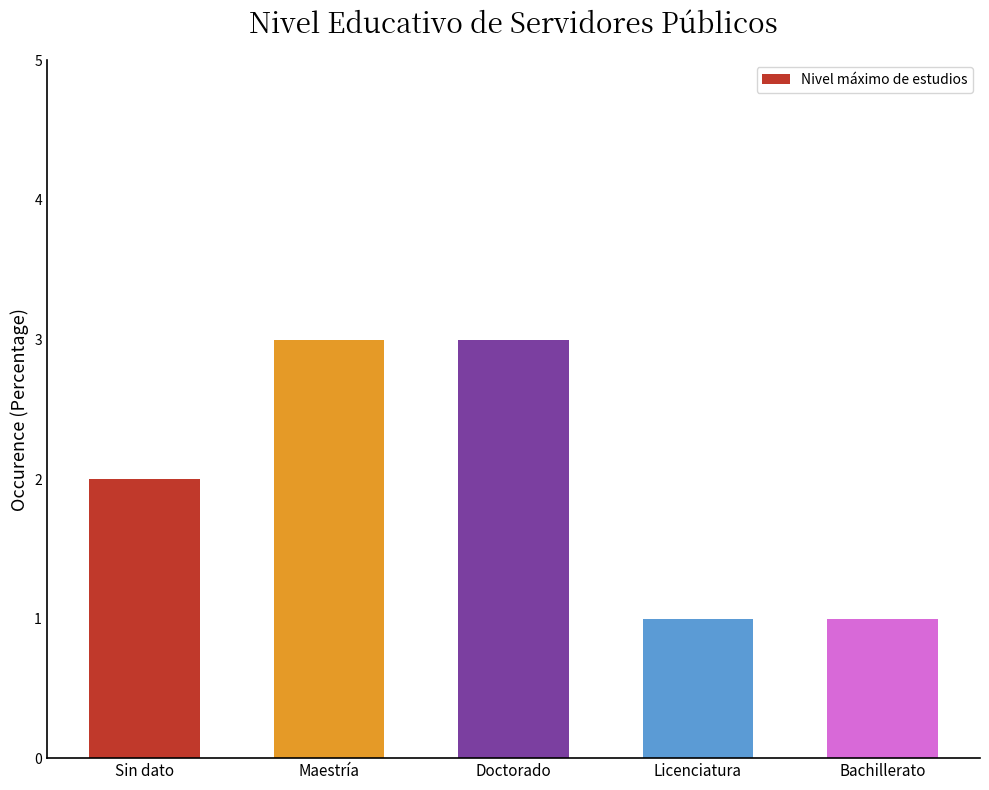

What is the difference between the maximum and minimum values?

2